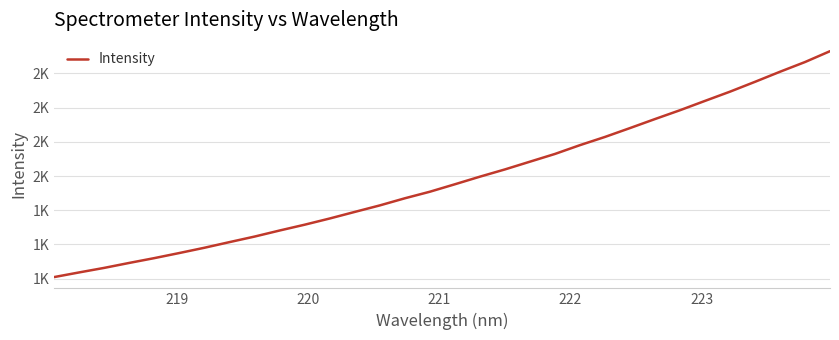

True or false: the data has more than 0 interior local peaks.

False